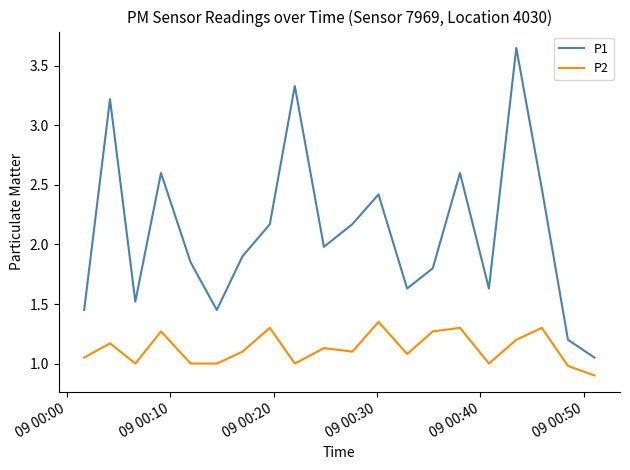

List the series in order of their overall mean, lowest first.

P2, P1